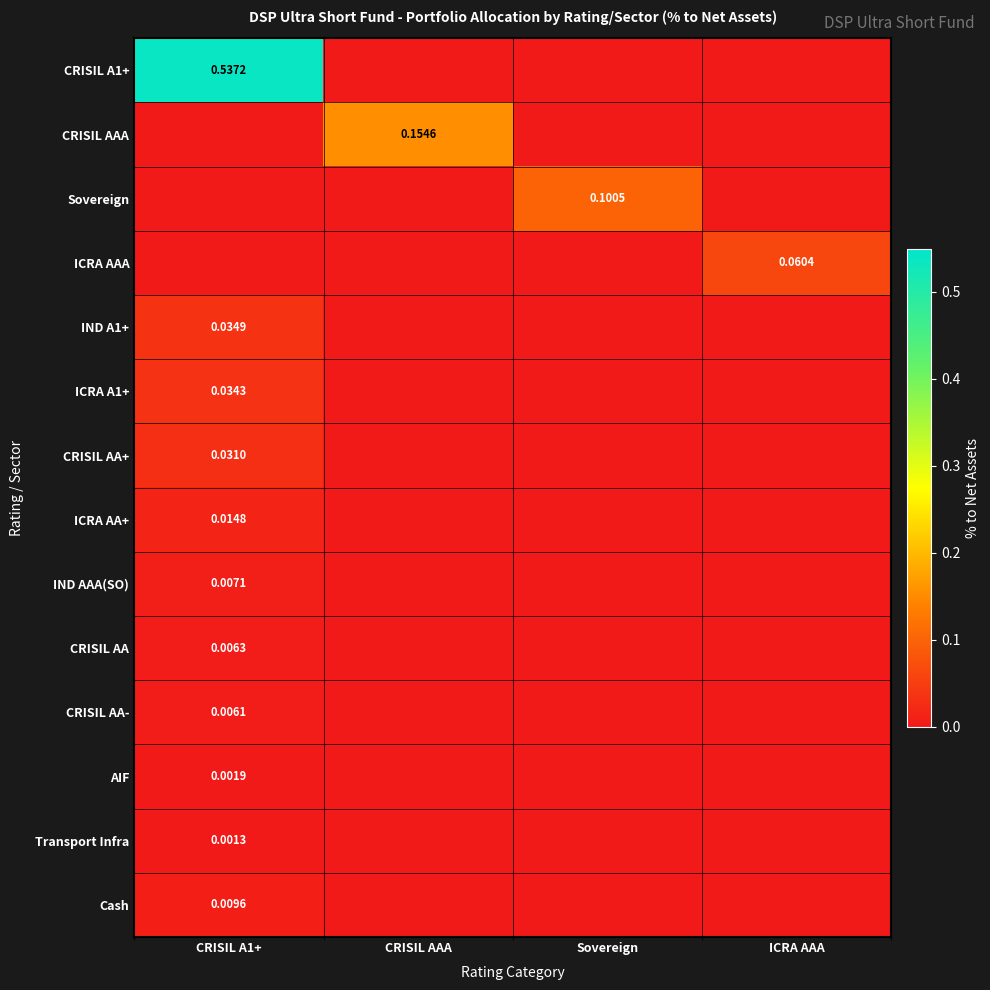

The value of IND AAA(SO) at Sovereign is 0.0. True or false?

True